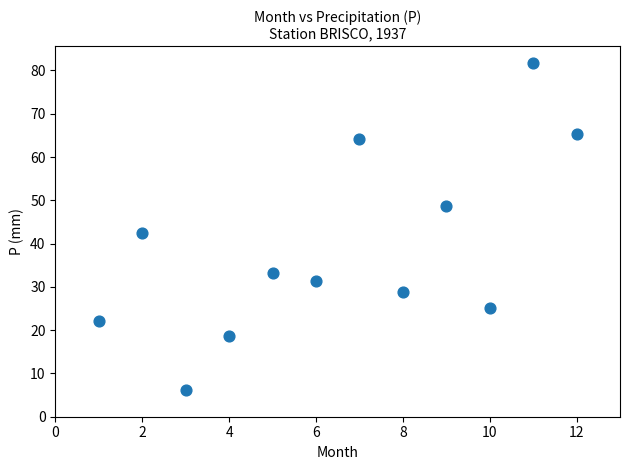

What is the range of X values (max minus min)?

11.0